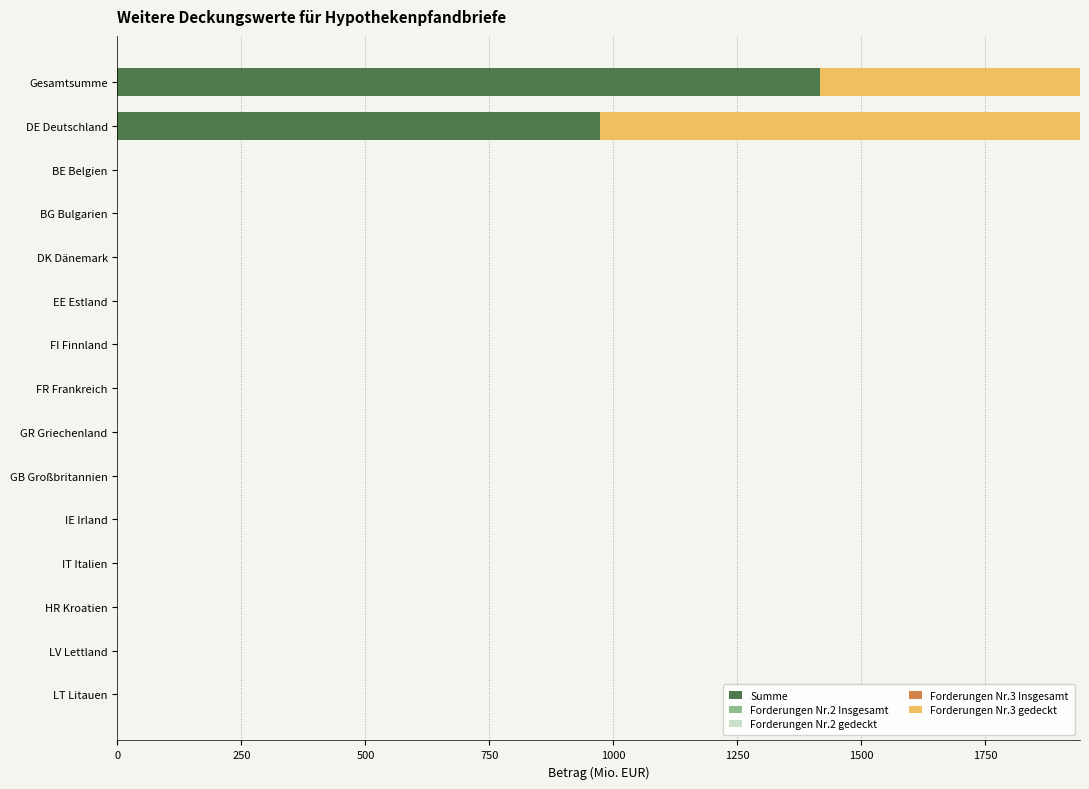

Is the value of Forderungen Nr.3 gedeckt at 11 greater than the value of Forderungen Nr.2 Insgesamt at 500?

No